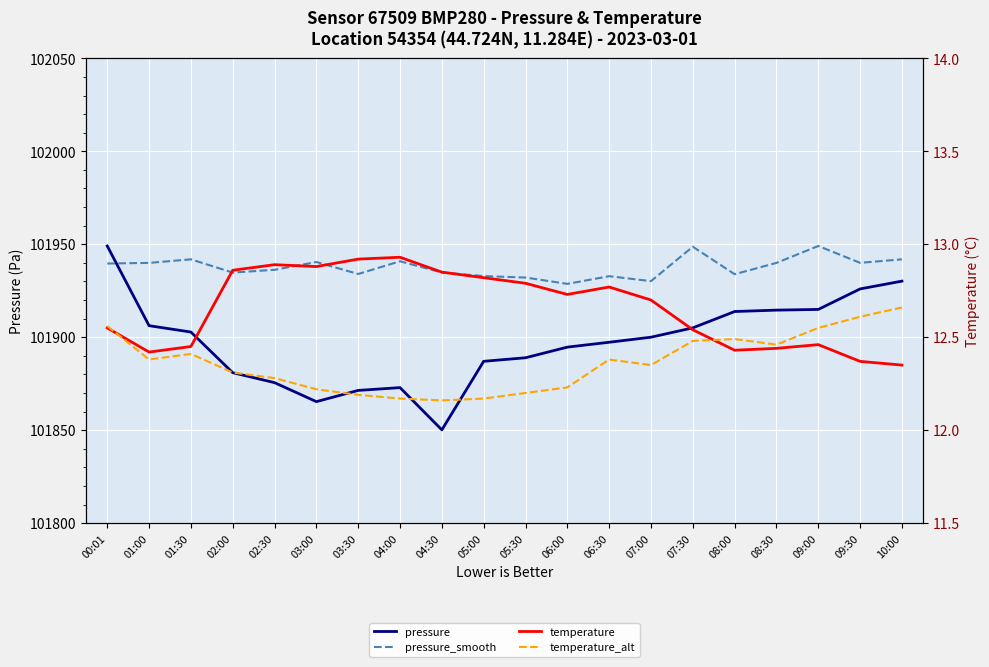

The temperature_alt series shows 22.0 at 07:30. True or false?

False